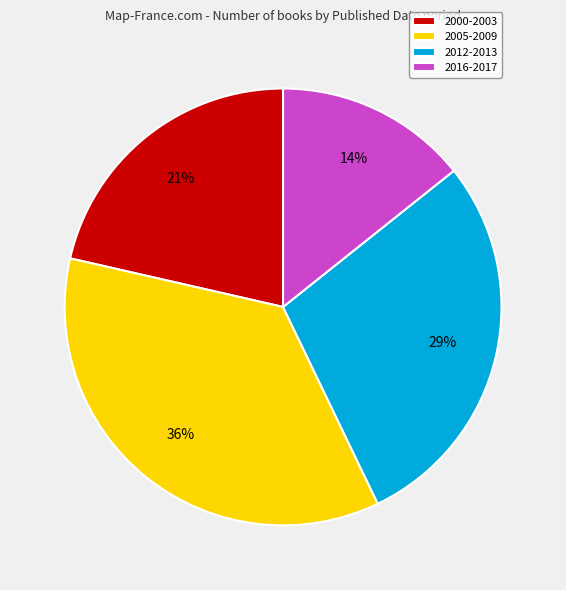

Between 2012-2013 and 2016-2017, which is larger?

2012-2013